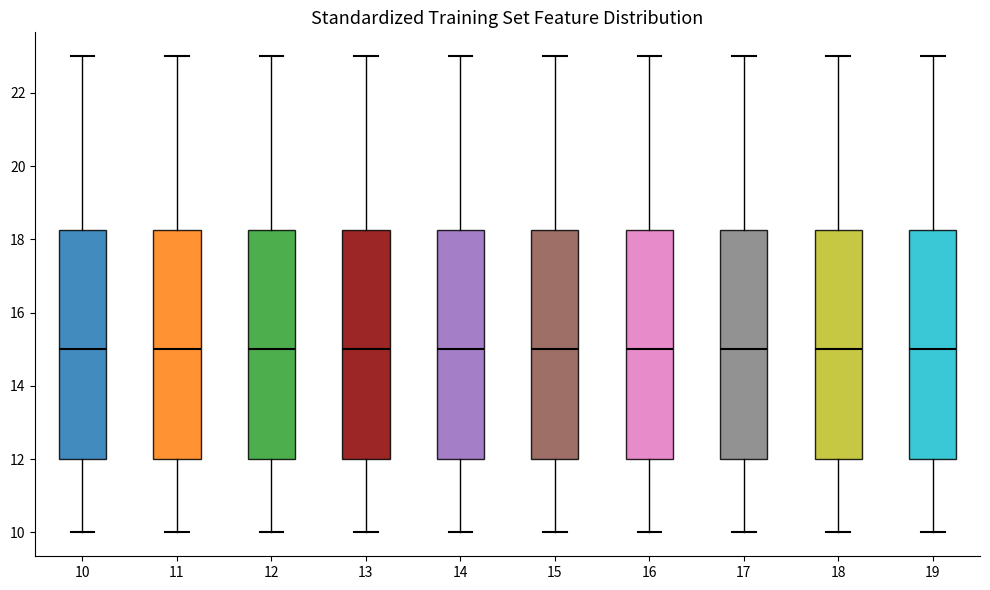

Reading left to right, read every box against the y-axis: the position of its median line, the range the box covers, and the ends of its whiskers. The values are not printed on the chart, so give them approximately, as read against the axis.

10: median 15.0, box 12.0 to 18.2, whiskers 10.0 to 23.0
11: median 15.0, box 12.0 to 18.2, whiskers 10.0 to 23.0
12: median 15.0, box 12.0 to 18.2, whiskers 10.0 to 23.0
13: median 15.0, box 12.0 to 18.2, whiskers 10.0 to 23.0
14: median 15.0, box 12.0 to 18.2, whiskers 10.0 to 23.0
15: median 15.0, box 12.0 to 18.2, whiskers 10.0 to 23.0
16: median 15.0, box 12.0 to 18.2, whiskers 10.0 to 23.0
17: median 15.0, box 12.0 to 18.2, whiskers 10.0 to 23.0
18: median 15.0, box 12.0 to 18.2, whiskers 10.0 to 23.0
19: median 15.0, box 12.0 to 18.2, whiskers 10.0 to 23.0